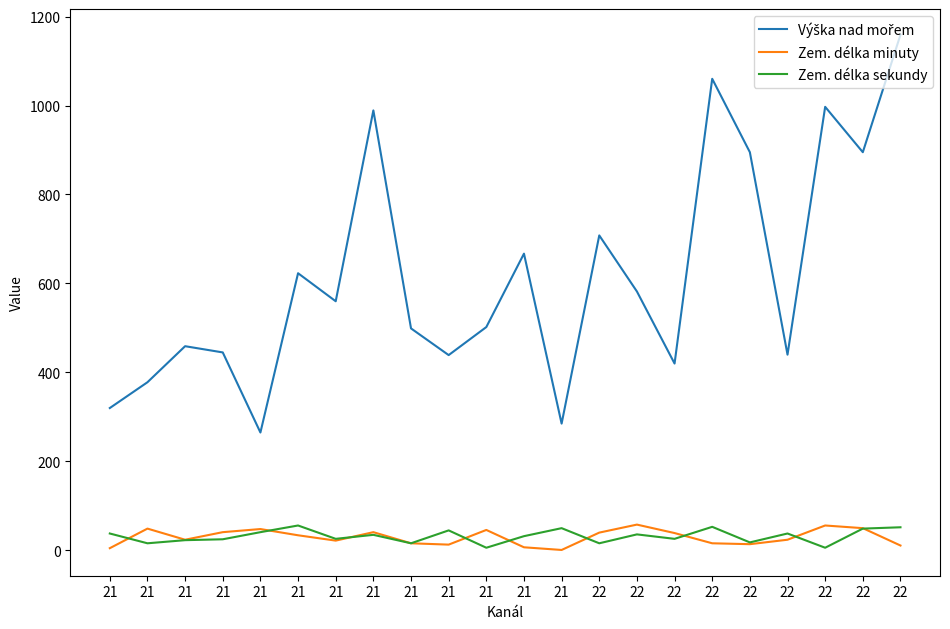

True or false: Zem. délka sekundy has a value of 38 at 21.

True